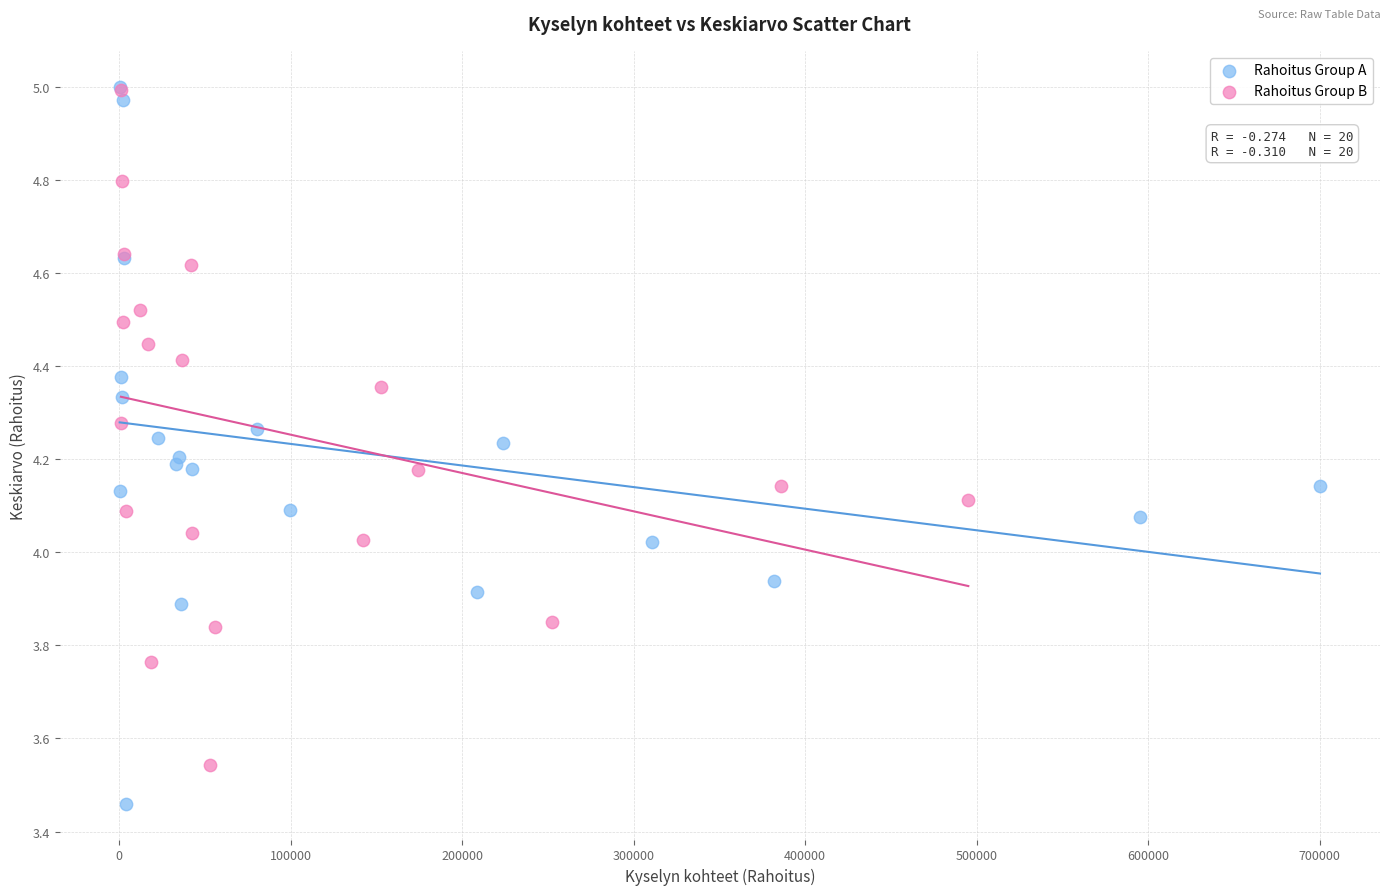

Which series contains the lowest Y value?

Rahoitus Group A